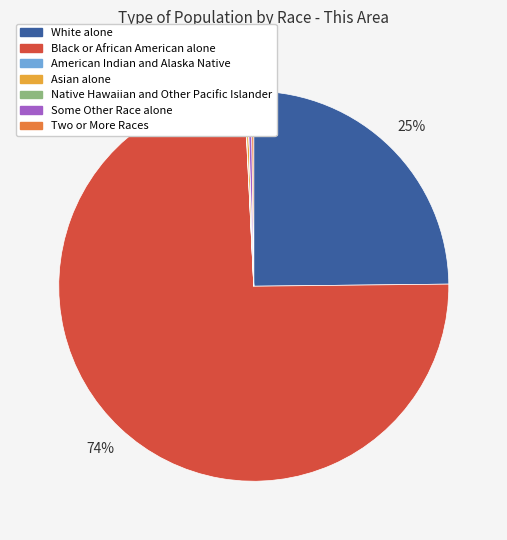

Is there any slice that represents more than half of the pie?

Yes